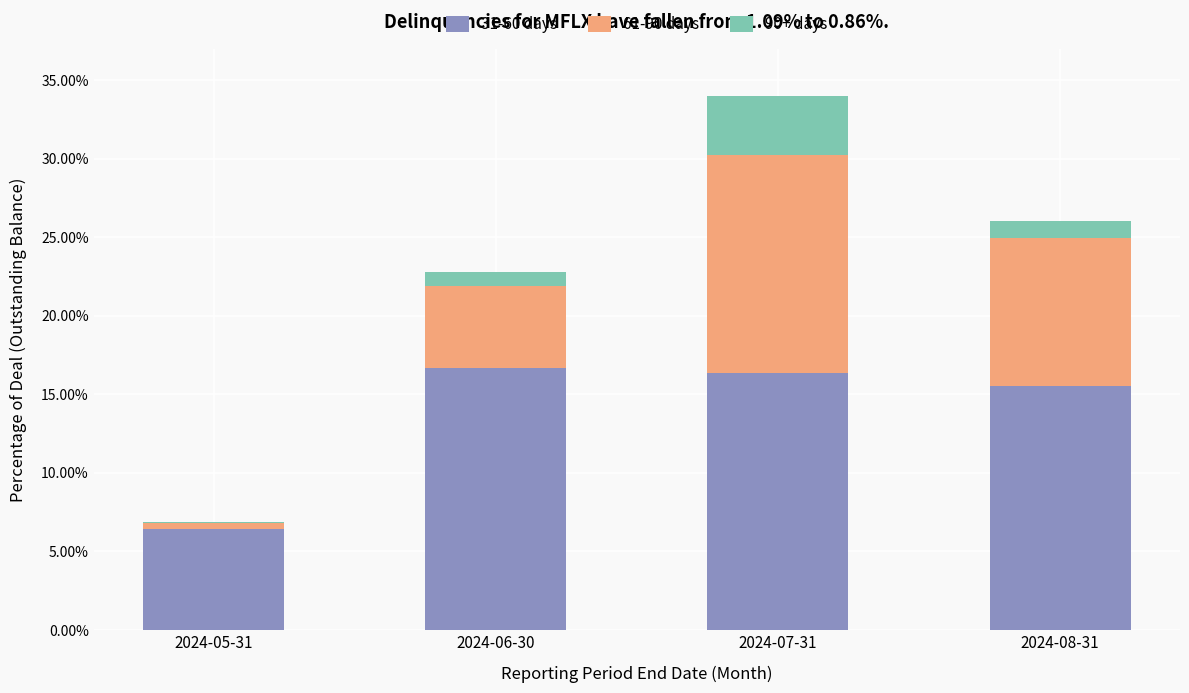

Are the bars horizontal?

No